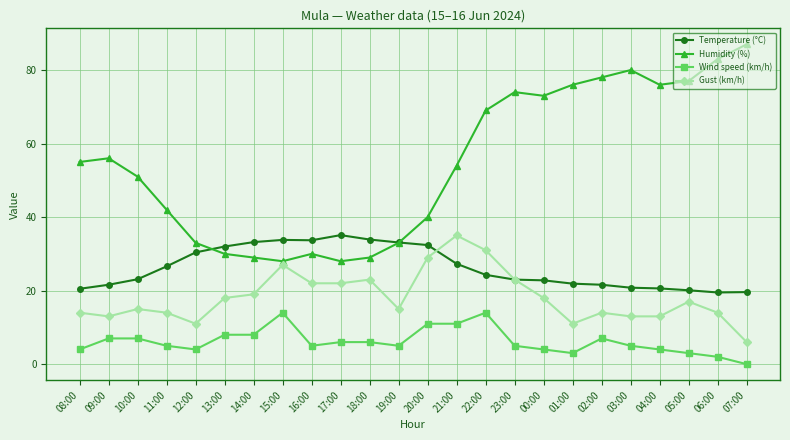

At which label does Wind speed (km/h) first exceed 5?

09:00